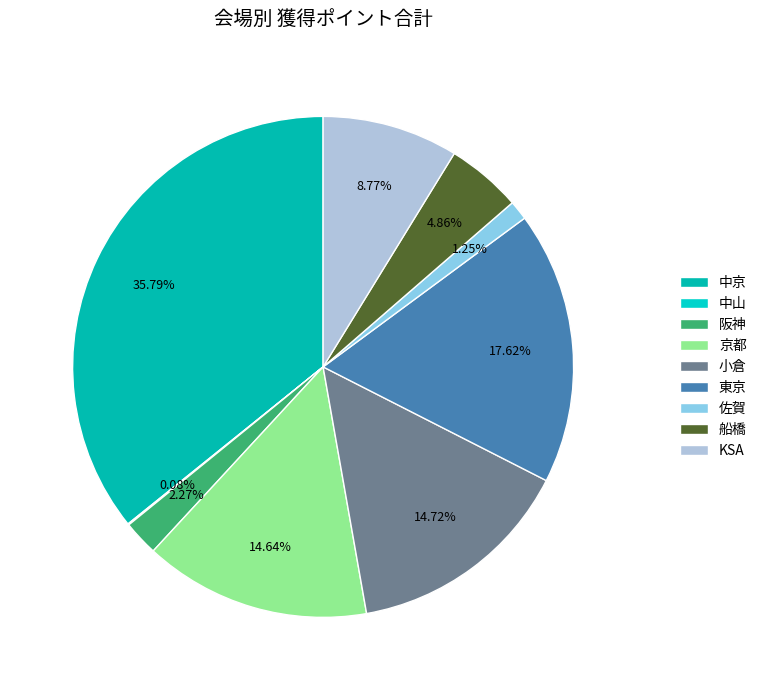

Is 阪神 the majority of the pie?

No